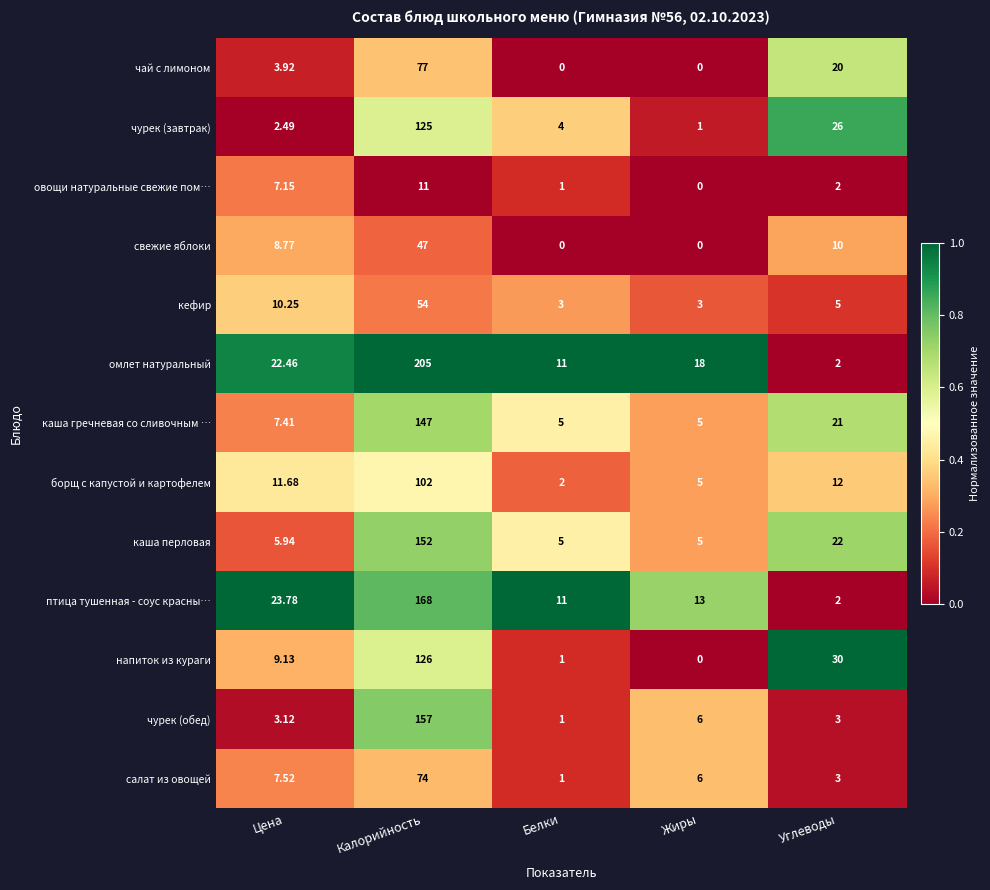

At which label does птица тушенная - соус красны… reach its minimum?

Углеводы